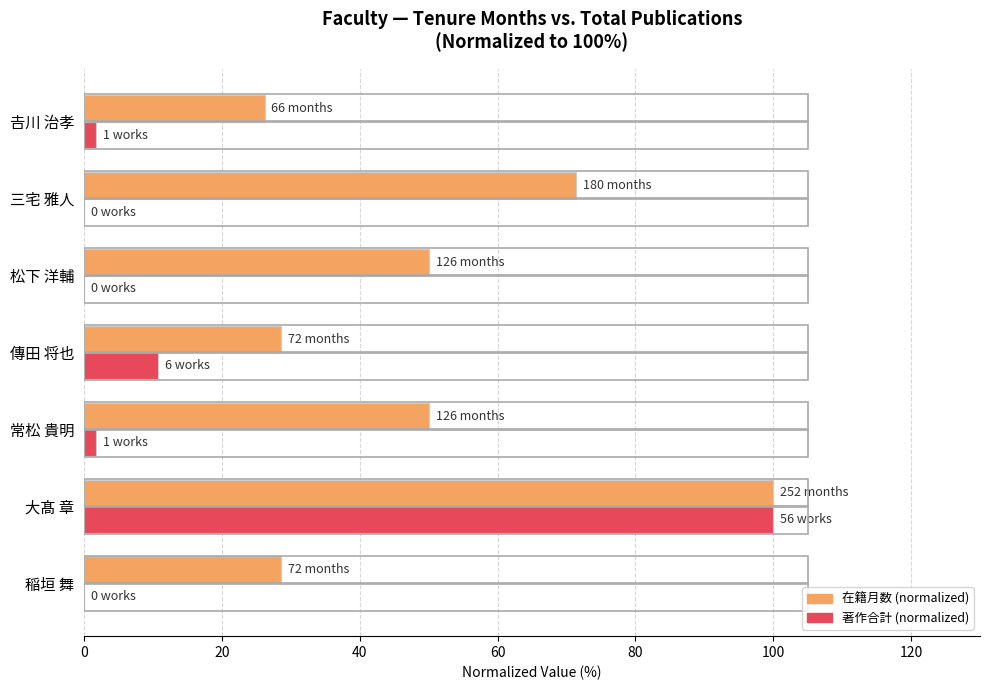

At which category is the sum across all series the highest?

大髙 章